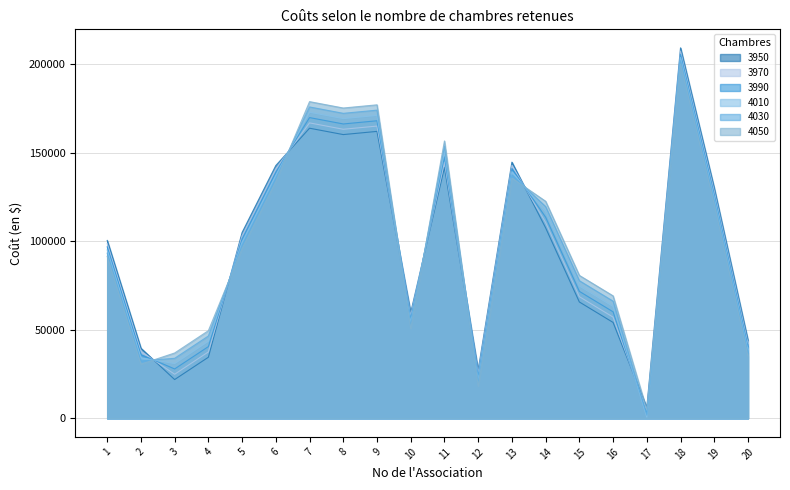

Reading right to left, what are all the values shown in this chart?

3950: 44100	130050	209160	6120	54150	65700	107550	144630	27270	141600	59760	162000	160200	163800	142740	104940	34500	21900	39600	100440
3970: 42300	128250	207360	4320	57150	68700	110550	142830	25470	144600	57960	165000	163200	166800	140940	103140	37500	24900	37800	98640
3990: 40500	126450	205560	2520	60150	71700	113550	141030	23670	147600	56160	168000	166200	169800	139140	101340	40500	27900	36000	96840
4010: 38700	124650	203760	720	63150	74700	116550	139230	21870	150600	54360	171000	169200	172800	137340	99540	43500	30900	34200	95040
4030: 36900	122850	201960	1800	66150	77700	119550	137430	20070	153600	52560	174000	172200	175800	135540	97740	46500	33900	32400	93240
4050: 35100	121050	200160	4800	69150	80700	122550	135630	18270	156600	50760	177000	175200	178800	133740	95940	49500	36900	30600	91440